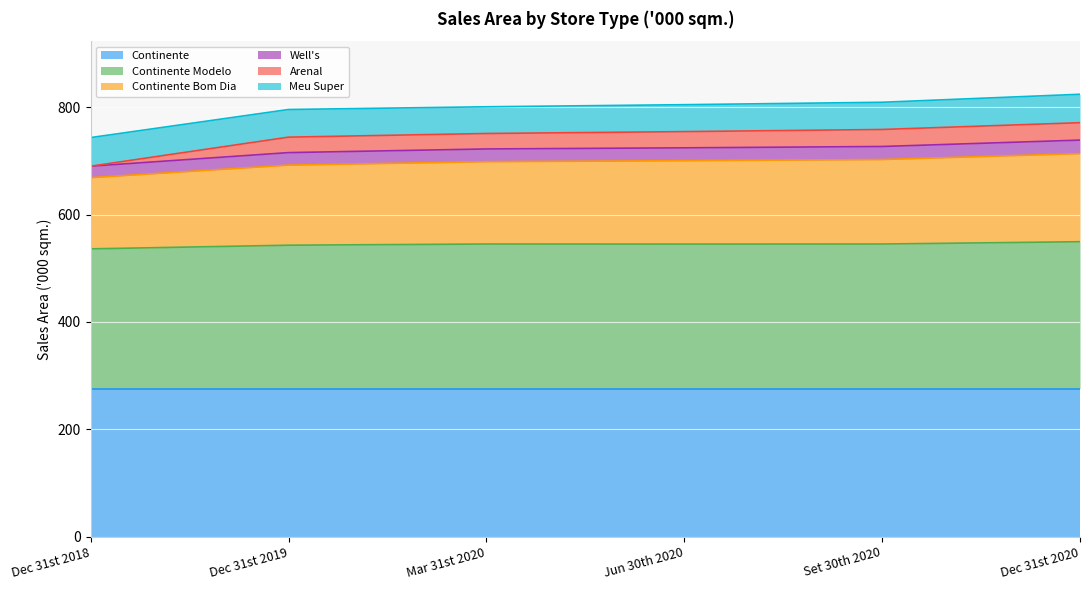

True or false: Continente Bom Dia and Continente Modelo intersect in this chart.

False